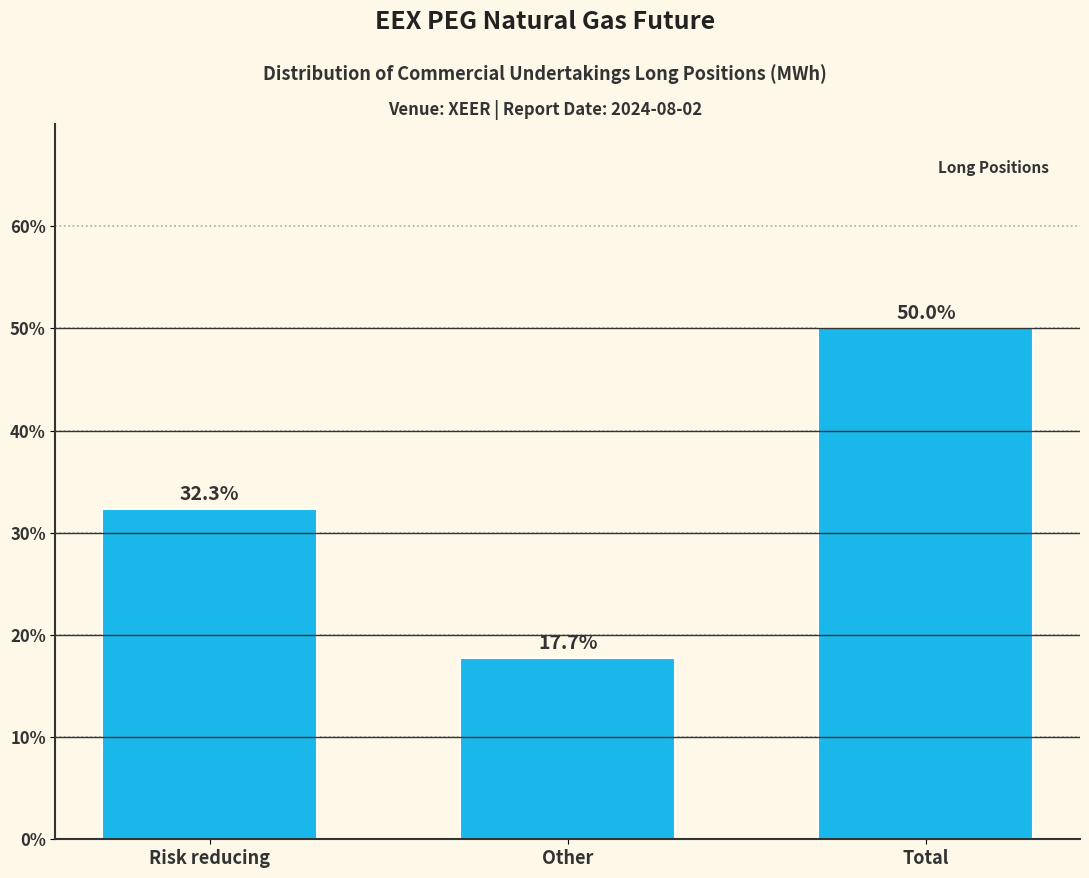

Reading left to right, what are all the values shown in this chart?

Risk reducing=32.3	Other=17.7	Total=50.0